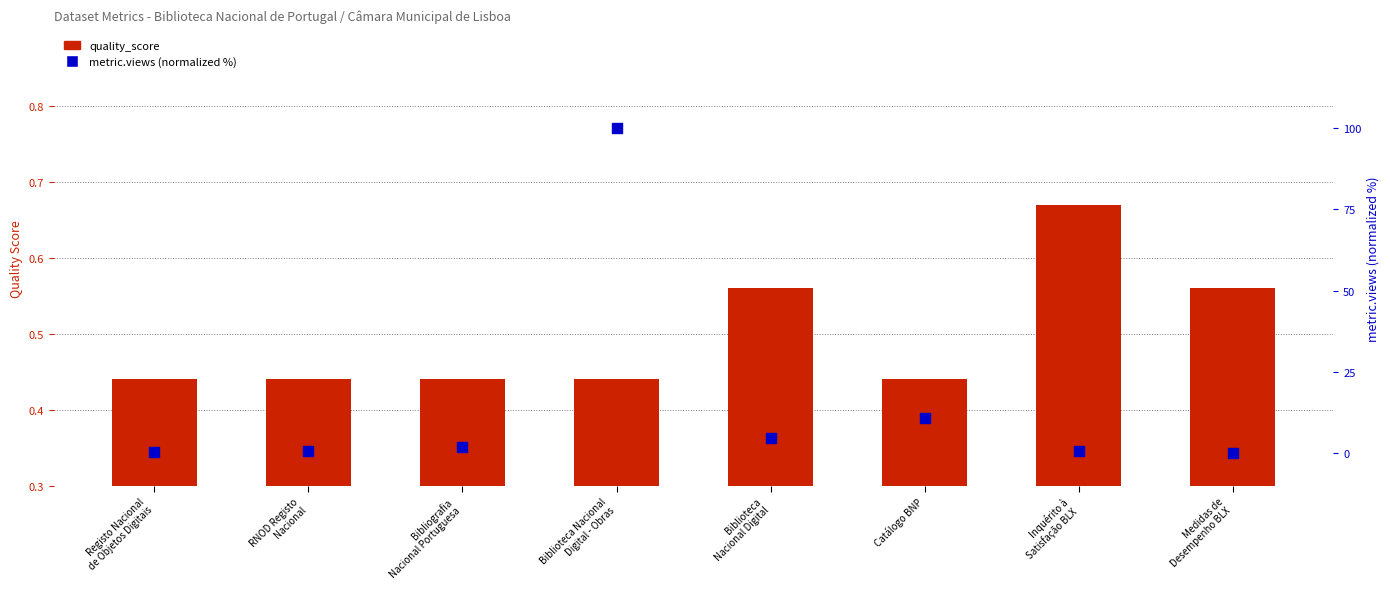

Which series reaches the maximum Y coordinate?

metric.views (norm %)